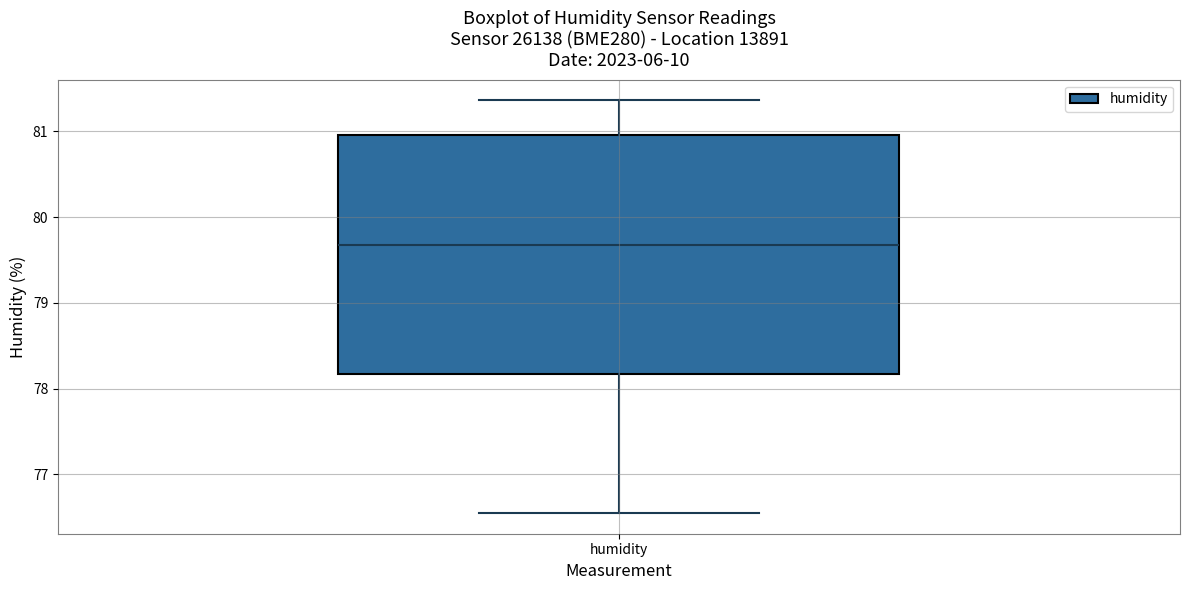

Transcribe this box plot: give where the median line is, the range the box spans, and where the two whiskers end, as read against the y-axis. The values are not printed on the chart, so give them approximately, as read against the axis.

median 79.7, box 78.2 to 81.0, whiskers 76.6 to 81.4